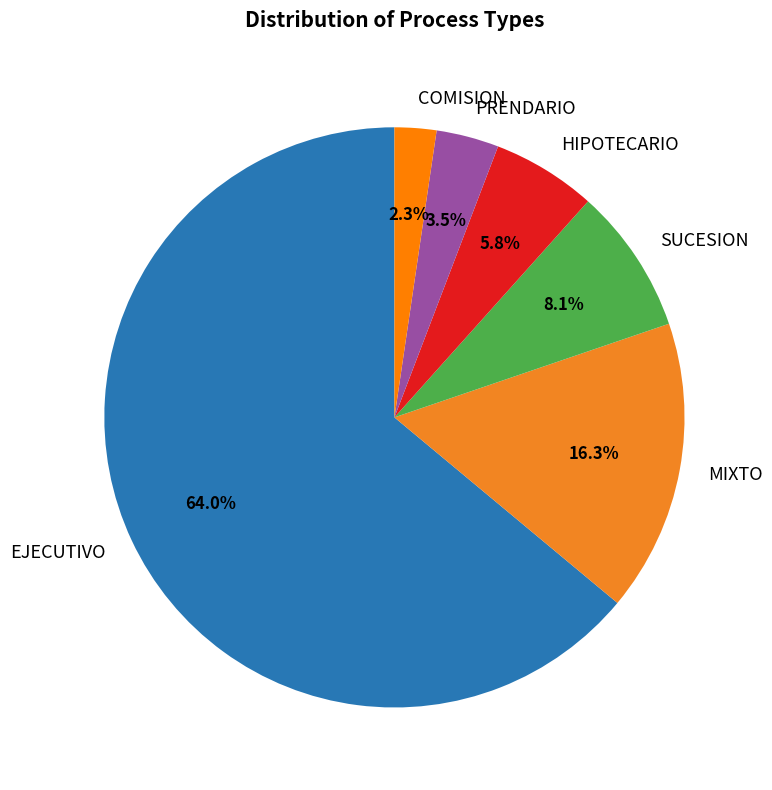

How many slices are in this pie chart?

6